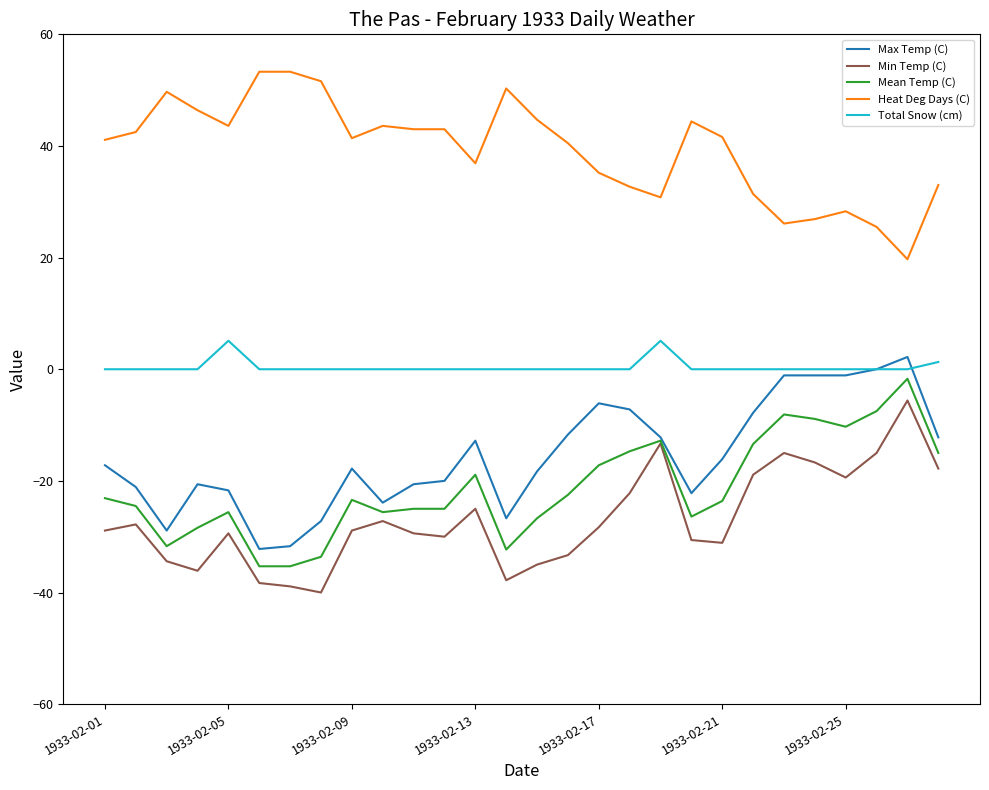

True or false: Heat Deg Days (C) has more than 2 points higher than both neighbors.

True